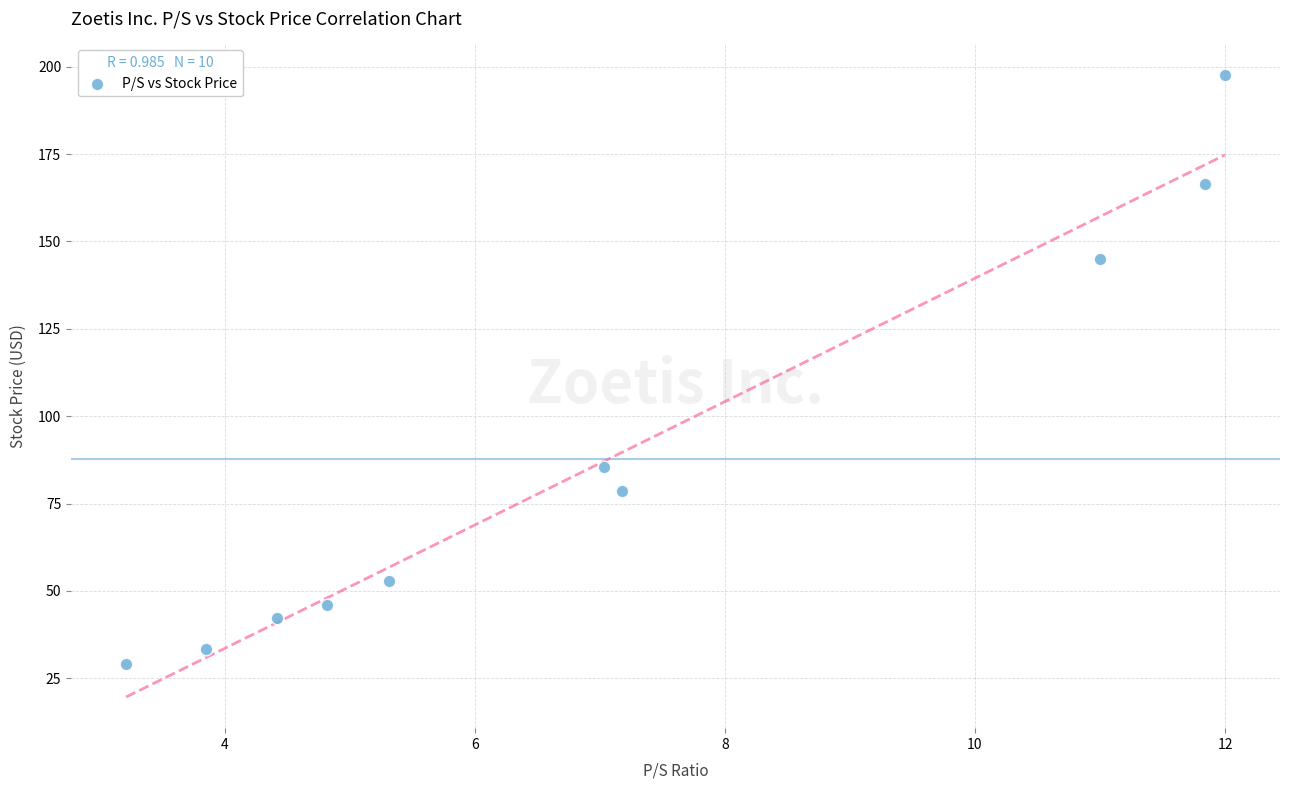

What Y value in the scatter plot is closest to 113?

85.5